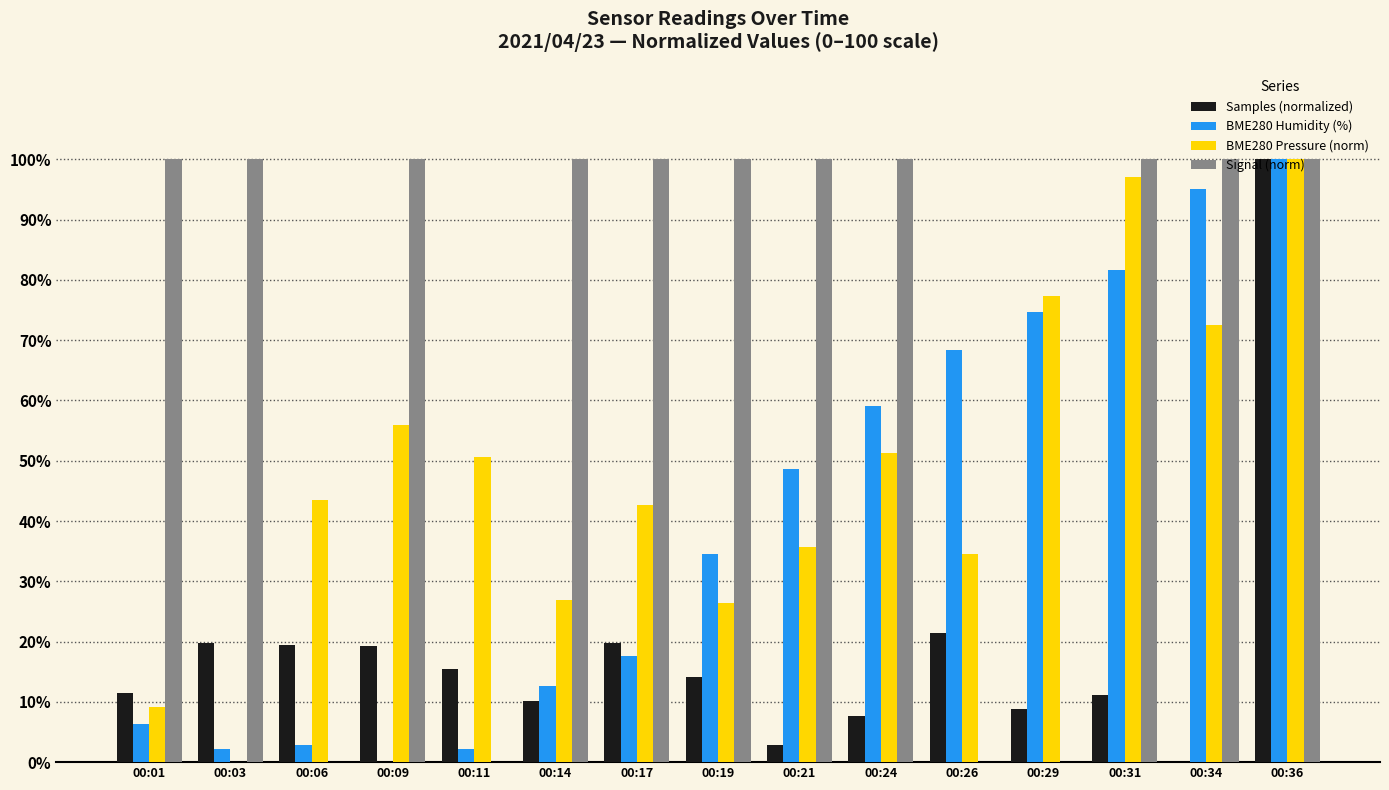

The BME280 Pressure (norm) series shows 75.7 at 00:09. True or false?

False